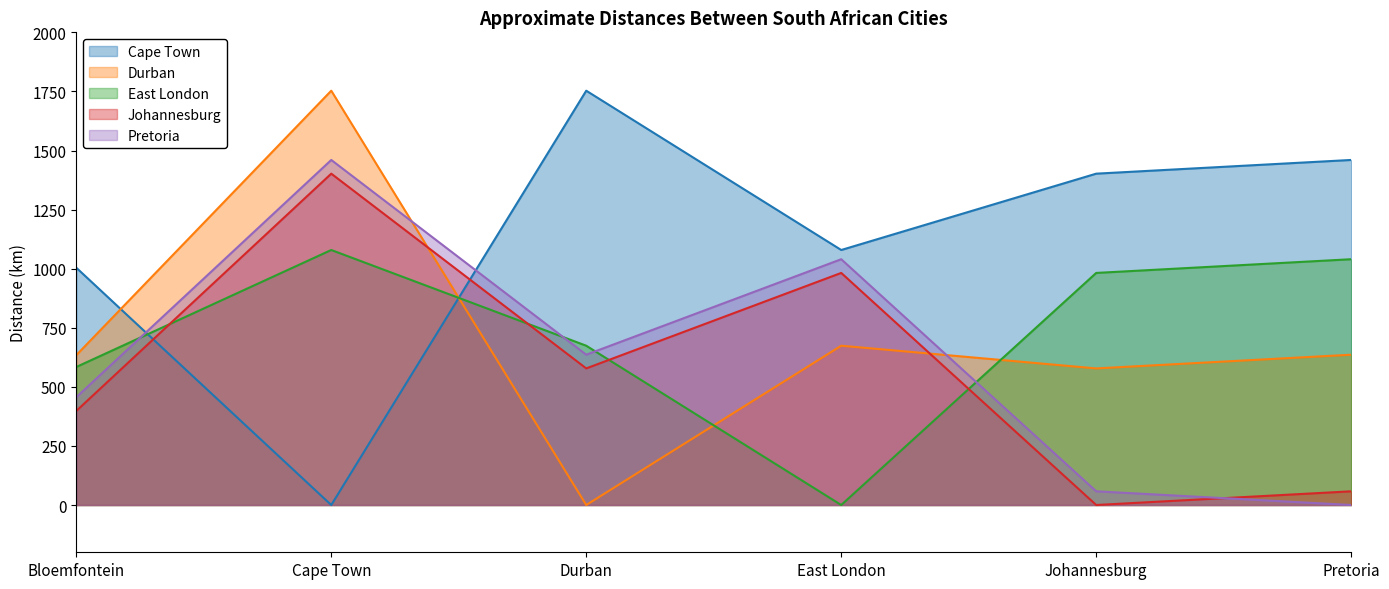

Reading left to right, list all the values displayed in this chart.

Cape Town: 1004	0	1753	1079	1402	1460
Durban: 634	1753	0	674	578	636
East London: 584	1079	674	0	982	1040
Johannesburg: 398	1402	578	982	0	58
Pretoria: 456	1460	636	1040	58	0